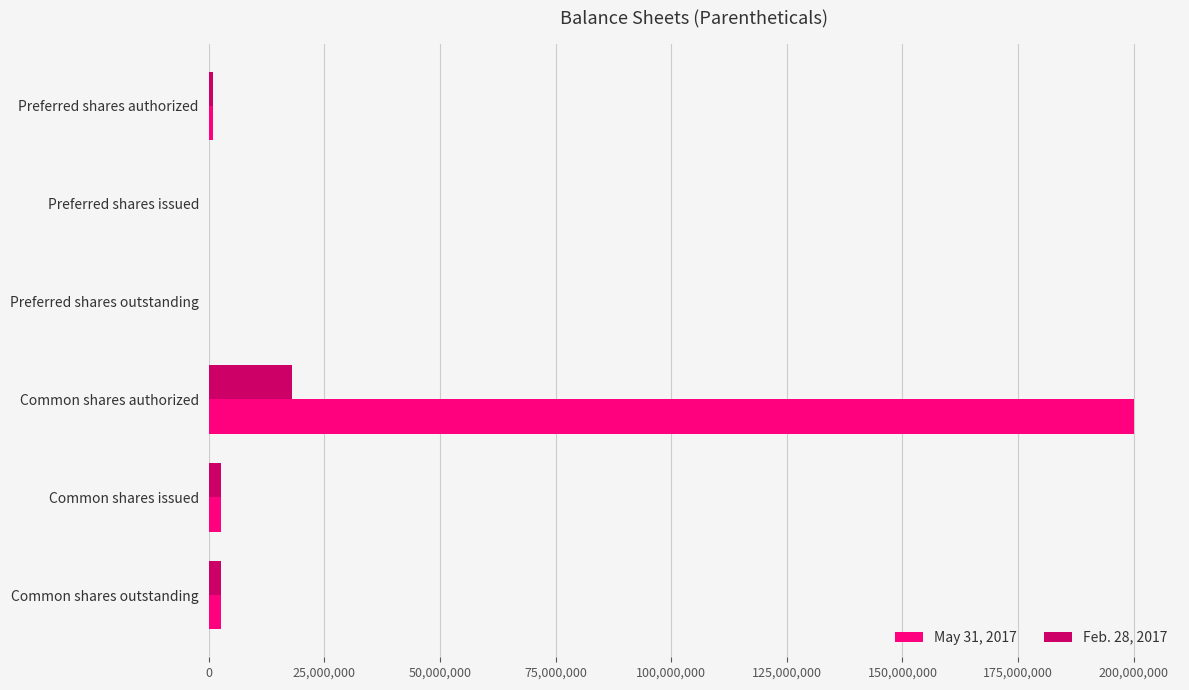

True or false: May 31, 2017 has a value of 0 at Preferred shares issued.

True